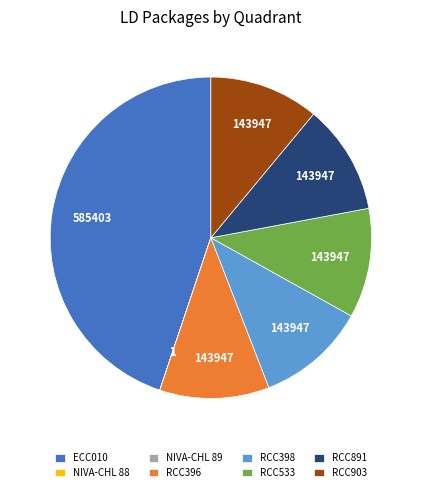

Combined, do RCC891 and ECC010 account for over 50%?

Yes